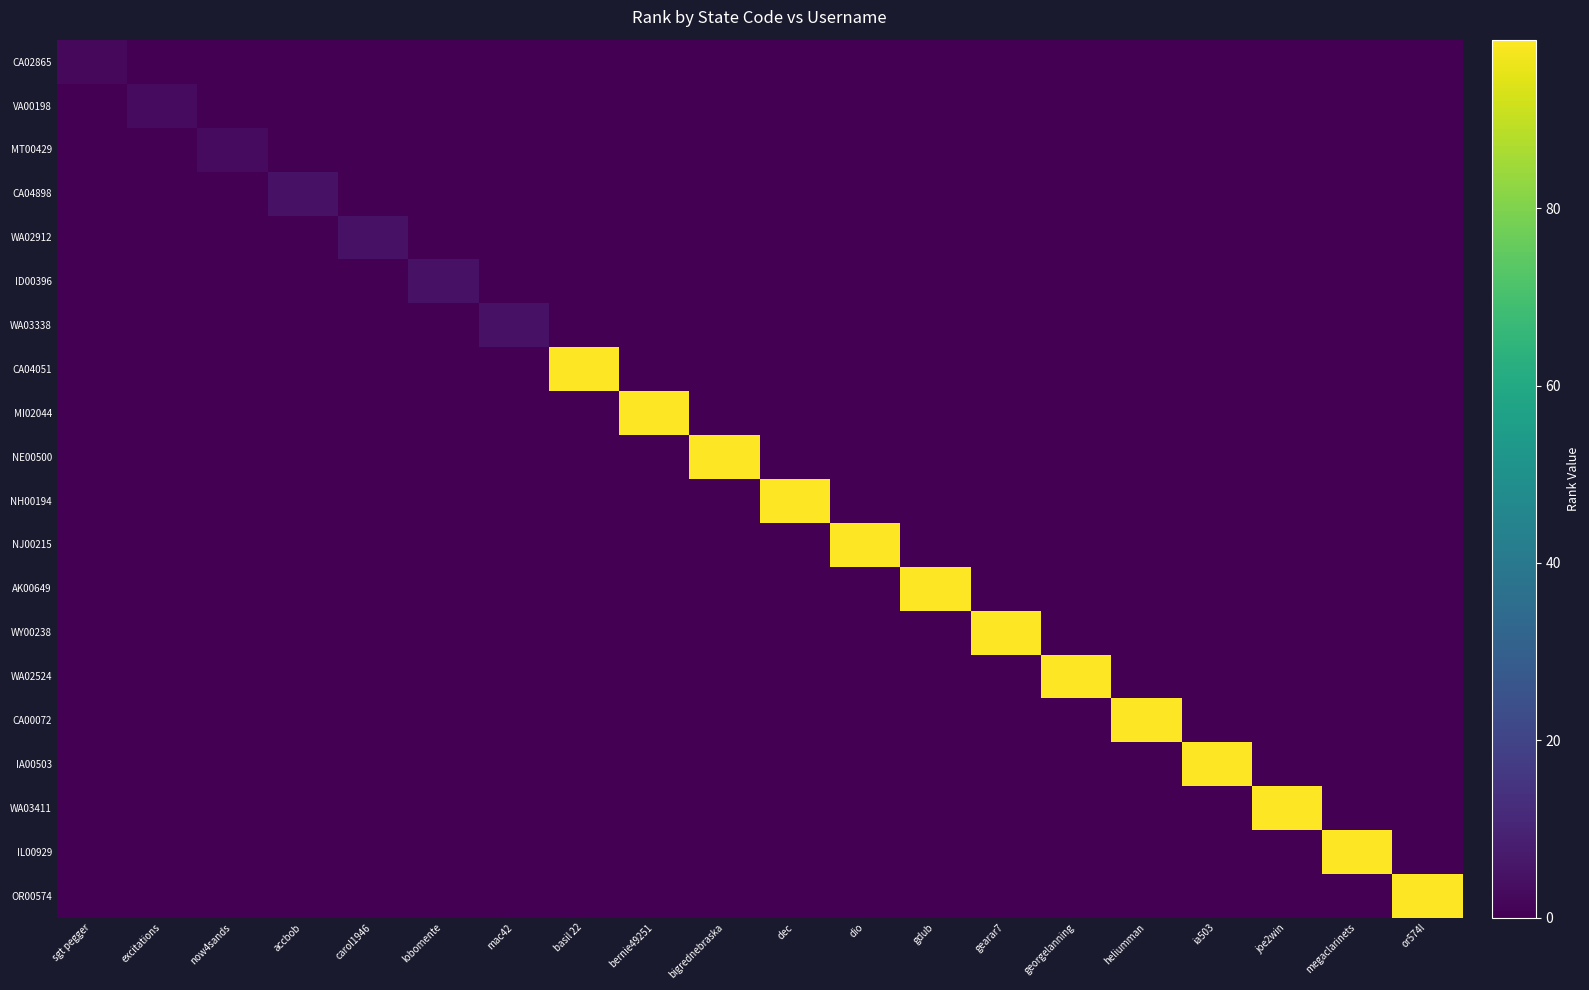

Reading right to left, extract all data points from this chart.

CA02865: or574l=0	megaclarinets=0	joe2win=0	ia503=0	heliumman=0	georgelanning=0	gearar7=0	gdub=0	dio=0	dec=0	bigrednebraska=0	bernie49251=0	basil 22=0	mac42=0	lobomente=0	carol1946=0	accbob=0	now4sands=0	excitations=0	sgt pegger=2
VA00198: or574l=0	megaclarinets=0	joe2win=0	ia503=0	heliumman=0	georgelanning=0	gearar7=0	gdub=0	dio=0	dec=0	bigrednebraska=0	bernie49251=0	basil 22=0	mac42=0	lobomente=0	carol1946=0	accbob=0	now4sands=0	excitations=3	sgt pegger=0
MT00429: or574l=0	megaclarinets=0	joe2win=0	ia503=0	heliumman=0	georgelanning=0	gearar7=0	gdub=0	dio=0	dec=0	bigrednebraska=0	bernie49251=0	basil 22=0	mac42=0	lobomente=0	carol1946=0	accbob=0	now4sands=3	excitations=0	sgt pegger=0
CA04898: or574l=0	megaclarinets=0	joe2win=0	ia503=0	heliumman=0	georgelanning=0	gearar7=0	gdub=0	dio=0	dec=0	bigrednebraska=0	bernie49251=0	basil 22=0	mac42=0	lobomente=0	carol1946=0	accbob=5	now4sands=0	excitations=0	sgt pegger=0
WA02912: or574l=0	megaclarinets=0	joe2win=0	ia503=0	heliumman=0	georgelanning=0	gearar7=0	gdub=0	dio=0	dec=0	bigrednebraska=0	bernie49251=0	basil 22=0	mac42=0	lobomente=0	carol1946=5	accbob=0	now4sands=0	excitations=0	sgt pegger=0
ID00396: or574l=0	megaclarinets=0	joe2win=0	ia503=0	heliumman=0	georgelanning=0	gearar7=0	gdub=0	dio=0	dec=0	bigrednebraska=0	bernie49251=0	basil 22=0	mac42=0	lobomente=5	carol1946=0	accbob=0	now4sands=0	excitations=0	sgt pegger=0
WA03338: or574l=0	megaclarinets=0	joe2win=0	ia503=0	heliumman=0	georgelanning=0	gearar7=0	gdub=0	dio=0	dec=0	bigrednebraska=0	bernie49251=0	basil 22=0	mac42=5	lobomente=0	carol1946=0	accbob=0	now4sands=0	excitations=0	sgt pegger=0
CA04051: or574l=0	megaclarinets=0	joe2win=0	ia503=0	heliumman=0	georgelanning=0	gearar7=0	gdub=0	dio=0	dec=0	bigrednebraska=0	bernie49251=0	basil 22=99	mac42=0	lobomente=0	carol1946=0	accbob=0	now4sands=0	excitations=0	sgt pegger=0
MI02044: or574l=0	megaclarinets=0	joe2win=0	ia503=0	heliumman=0	georgelanning=0	gearar7=0	gdub=0	dio=0	dec=0	bigrednebraska=0	bernie49251=99	basil 22=0	mac42=0	lobomente=0	carol1946=0	accbob=0	now4sands=0	excitations=0	sgt pegger=0
NE00500: or574l=0	megaclarinets=0	joe2win=0	ia503=0	heliumman=0	georgelanning=0	gearar7=0	gdub=0	dio=0	dec=0	bigrednebraska=99	bernie49251=0	basil 22=0	mac42=0	lobomente=0	carol1946=0	accbob=0	now4sands=0	excitations=0	sgt pegger=0
NH00194: or574l=0	megaclarinets=0	joe2win=0	ia503=0	heliumman=0	georgelanning=0	gearar7=0	gdub=0	dio=0	dec=99	bigrednebraska=0	bernie49251=0	basil 22=0	mac42=0	lobomente=0	carol1946=0	accbob=0	now4sands=0	excitations=0	sgt pegger=0
NJ00215: or574l=0	megaclarinets=0	joe2win=0	ia503=0	heliumman=0	georgelanning=0	gearar7=0	gdub=0	dio=99	dec=0	bigrednebraska=0	bernie49251=0	basil 22=0	mac42=0	lobomente=0	carol1946=0	accbob=0	now4sands=0	excitations=0	sgt pegger=0
AK00649: or574l=0	megaclarinets=0	joe2win=0	ia503=0	heliumman=0	georgelanning=0	gearar7=0	gdub=99	dio=0	dec=0	bigrednebraska=0	bernie49251=0	basil 22=0	mac42=0	lobomente=0	carol1946=0	accbob=0	now4sands=0	excitations=0	sgt pegger=0
WY00238: or574l=0	megaclarinets=0	joe2win=0	ia503=0	heliumman=0	georgelanning=0	gearar7=99	gdub=0	dio=0	dec=0	bigrednebraska=0	bernie49251=0	basil 22=0	mac42=0	lobomente=0	carol1946=0	accbob=0	now4sands=0	excitations=0	sgt pegger=0
WA02524: or574l=0	megaclarinets=0	joe2win=0	ia503=0	heliumman=0	georgelanning=99	gearar7=0	gdub=0	dio=0	dec=0	bigrednebraska=0	bernie49251=0	basil 22=0	mac42=0	lobomente=0	carol1946=0	accbob=0	now4sands=0	excitations=0	sgt pegger=0
CA00072: or574l=0	megaclarinets=0	joe2win=0	ia503=0	heliumman=99	georgelanning=0	gearar7=0	gdub=0	dio=0	dec=0	bigrednebraska=0	bernie49251=0	basil 22=0	mac42=0	lobomente=0	carol1946=0	accbob=0	now4sands=0	excitations=0	sgt pegger=0
IA00503: or574l=0	megaclarinets=0	joe2win=0	ia503=99	heliumman=0	georgelanning=0	gearar7=0	gdub=0	dio=0	dec=0	bigrednebraska=0	bernie49251=0	basil 22=0	mac42=0	lobomente=0	carol1946=0	accbob=0	now4sands=0	excitations=0	sgt pegger=0
WA03411: or574l=0	megaclarinets=0	joe2win=99	ia503=0	heliumman=0	georgelanning=0	gearar7=0	gdub=0	dio=0	dec=0	bigrednebraska=0	bernie49251=0	basil 22=0	mac42=0	lobomente=0	carol1946=0	accbob=0	now4sands=0	excitations=0	sgt pegger=0
IL00929: or574l=0	megaclarinets=99	joe2win=0	ia503=0	heliumman=0	georgelanning=0	gearar7=0	gdub=0	dio=0	dec=0	bigrednebraska=0	bernie49251=0	basil 22=0	mac42=0	lobomente=0	carol1946=0	accbob=0	now4sands=0	excitations=0	sgt pegger=0
OR00574: or574l=99	megaclarinets=0	joe2win=0	ia503=0	heliumman=0	georgelanning=0	gearar7=0	gdub=0	dio=0	dec=0	bigrednebraska=0	bernie49251=0	basil 22=0	mac42=0	lobomente=0	carol1946=0	accbob=0	now4sands=0	excitations=0	sgt pegger=0